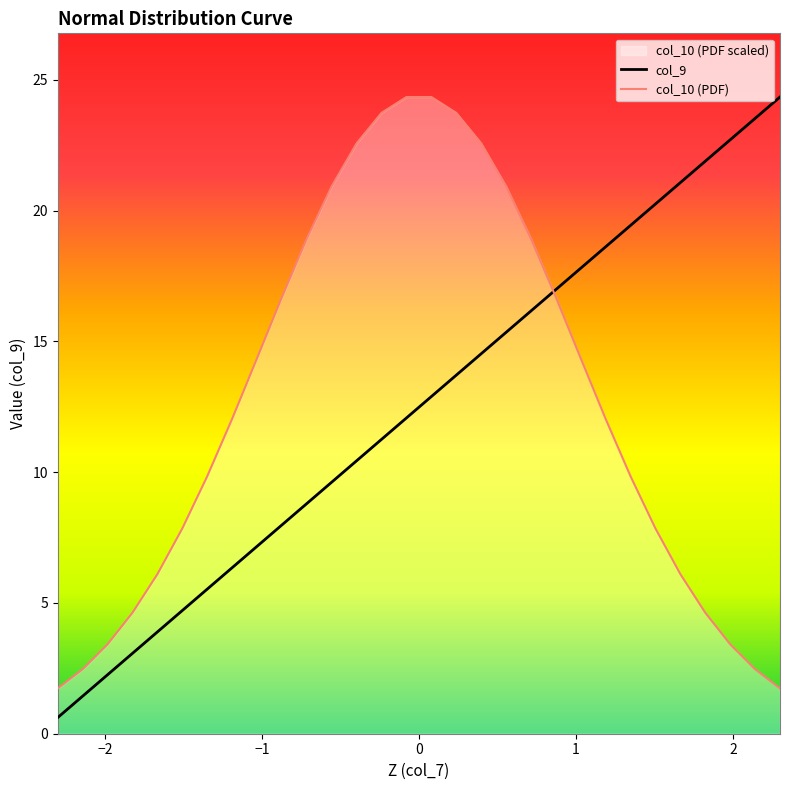

At how many categories does at least one series exceed 10?

23